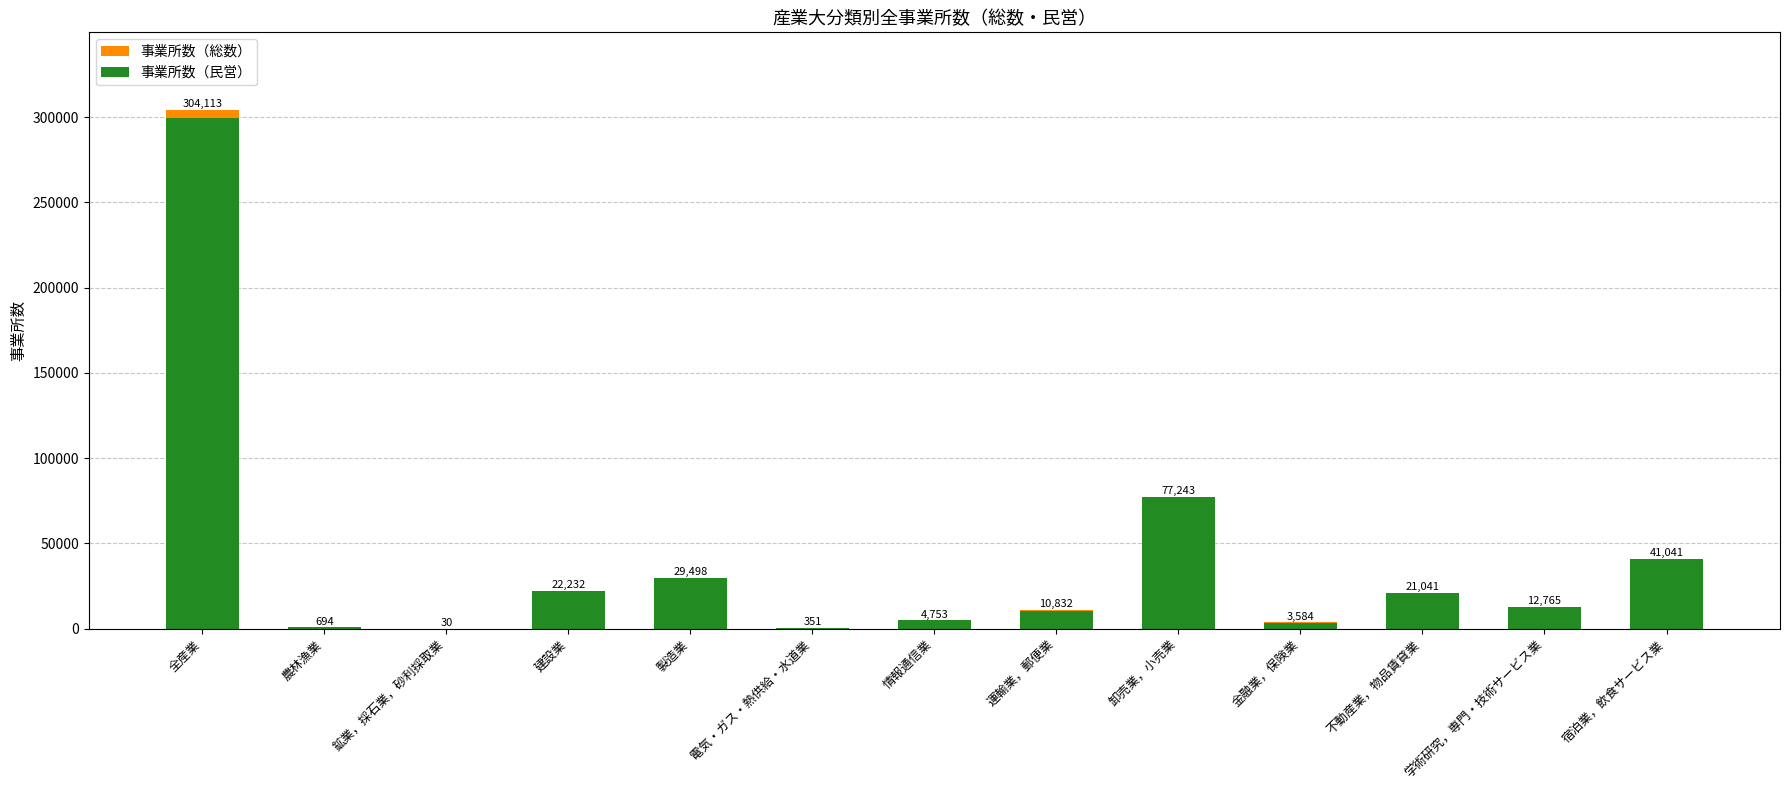

Which category has the lowest value in the 事業所数（総数） series?

鉱業，採石業，砂利採取業